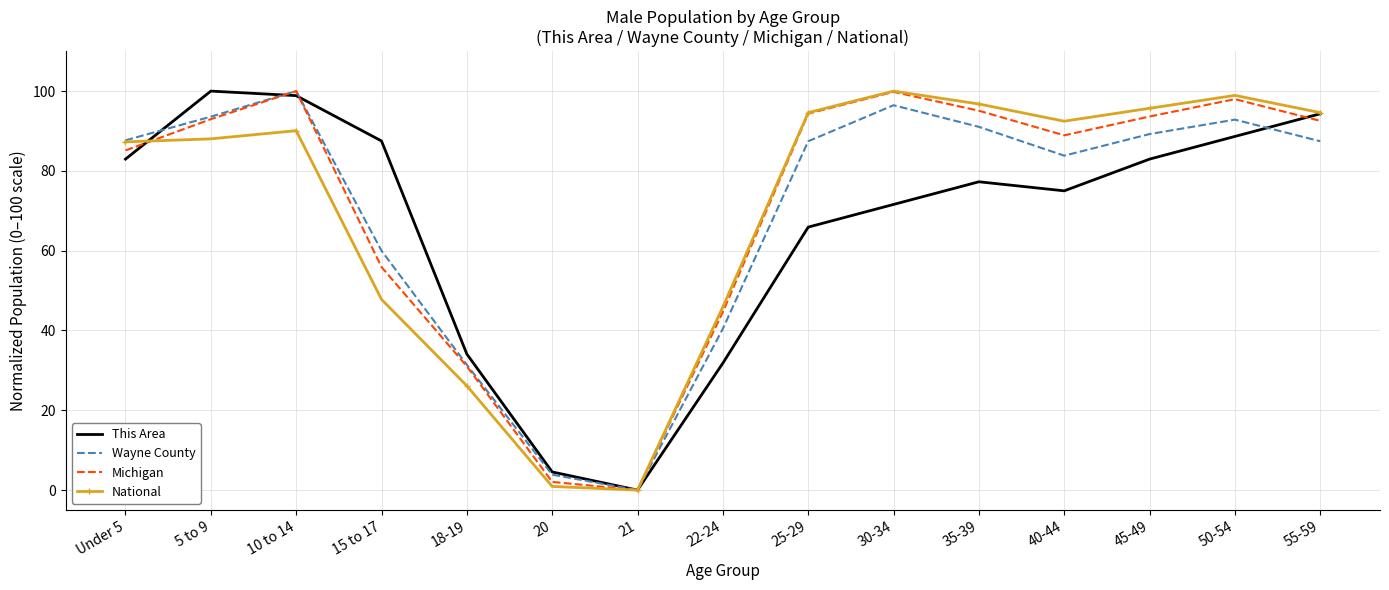

What is the highest value of the Michigan series?

100.0